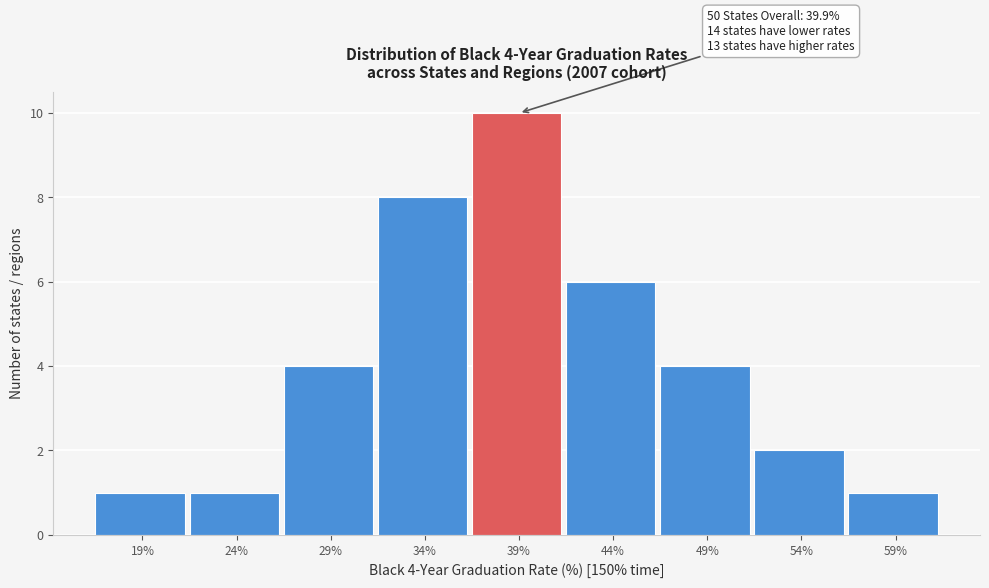

Which range on the x-axis has the tallest bar?

36.5 to 41.5